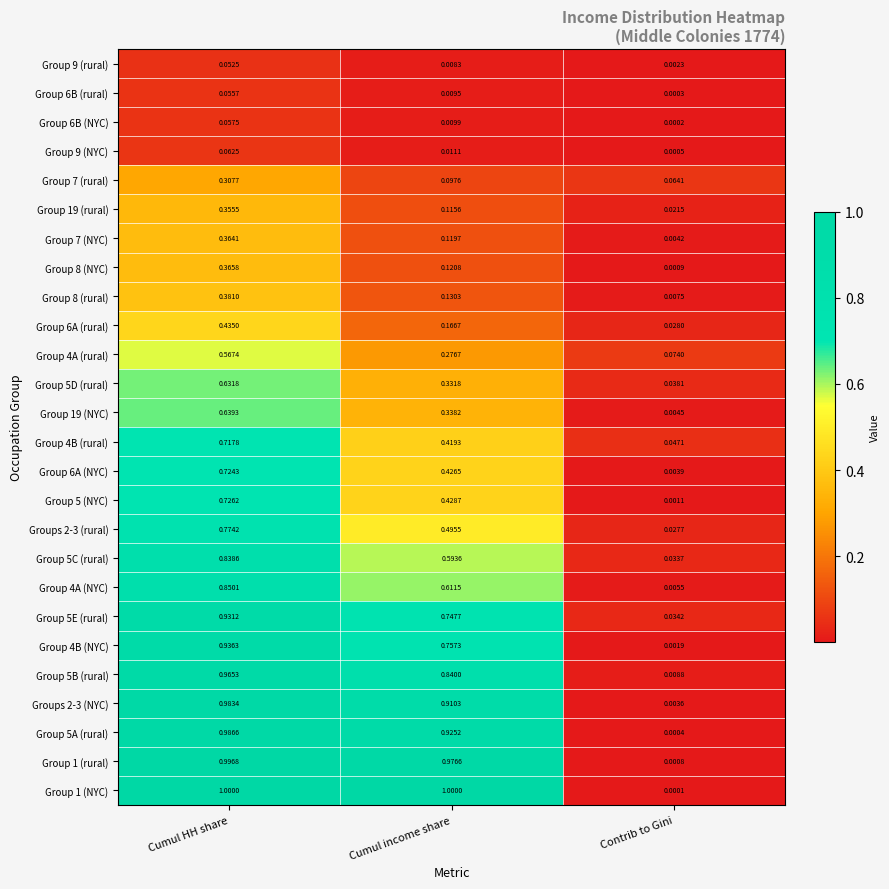

Where is Group 5E (rural) nearest to the value 0?

Contrib to Gini